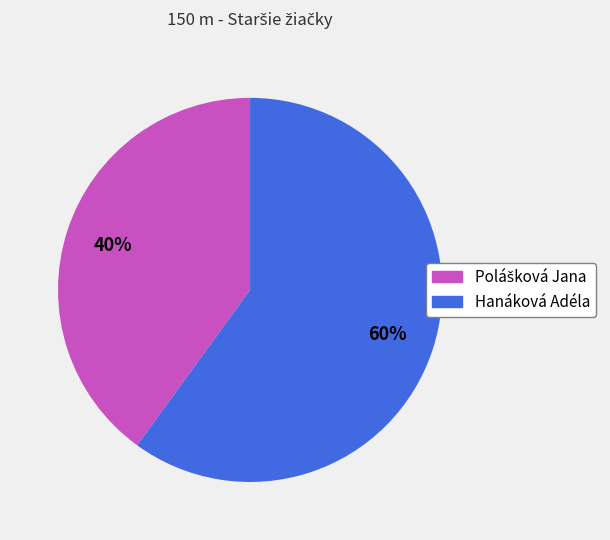

Which slice is the largest?

Hanáková Adéla